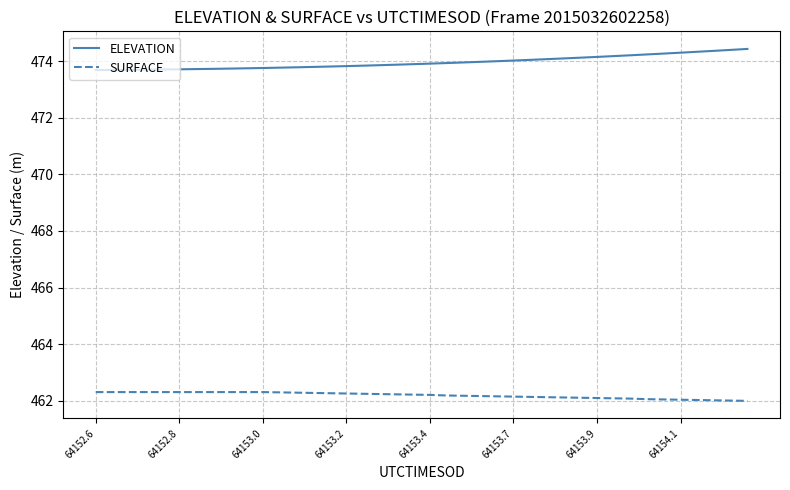

True or false: SURFACE and ELEVATION cross at least once.

False